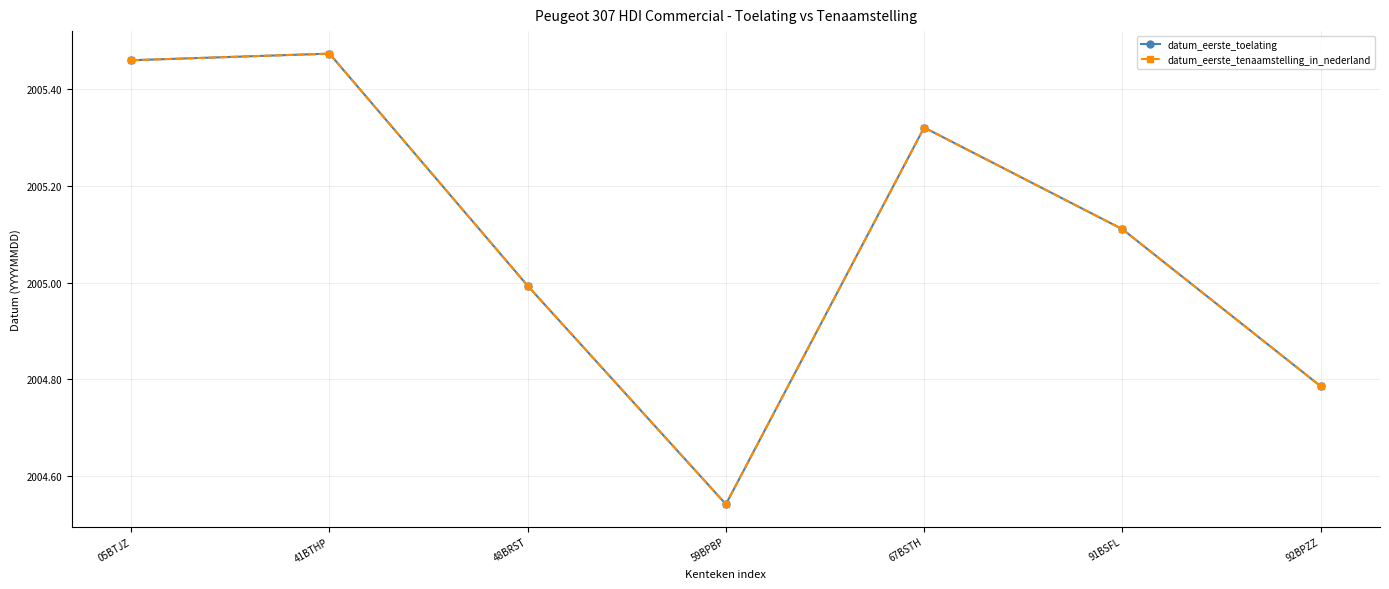

Does the chart have visible grid lines?

Yes